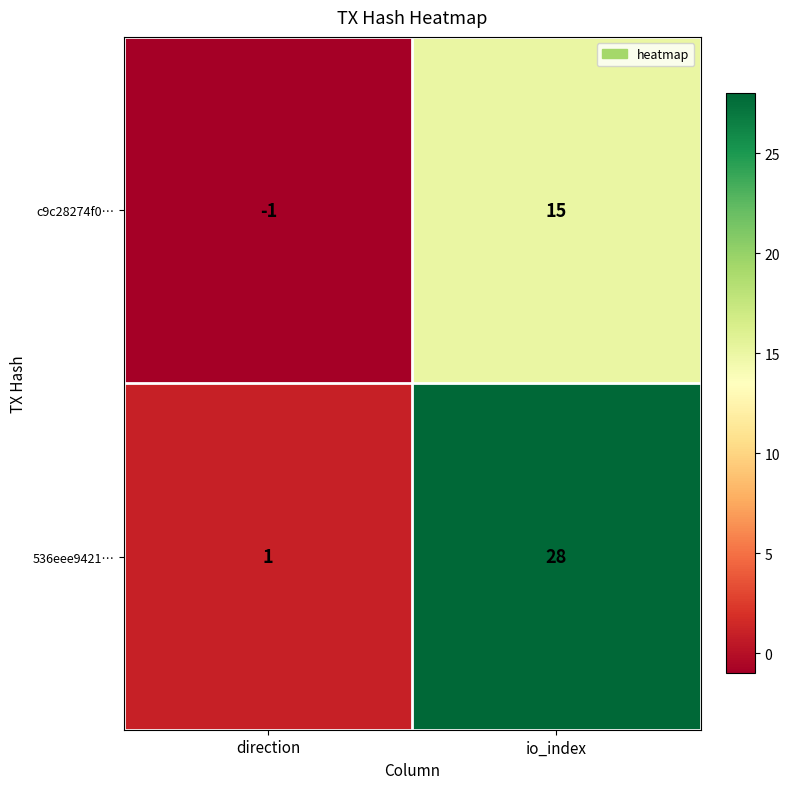

What is the spread (max minus min) of values at io_index?

13